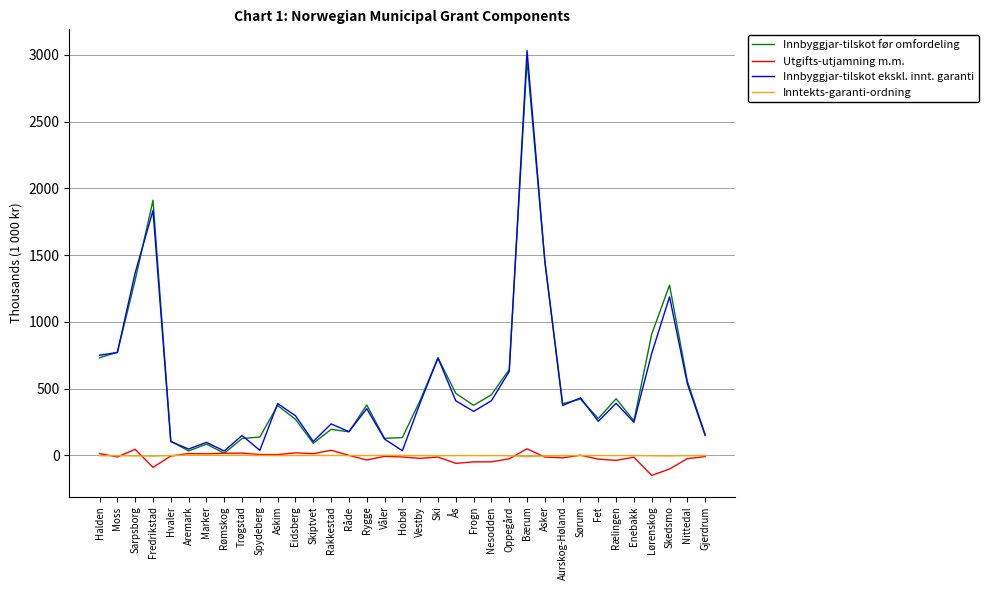

What is the greatest value displayed?

3031.1